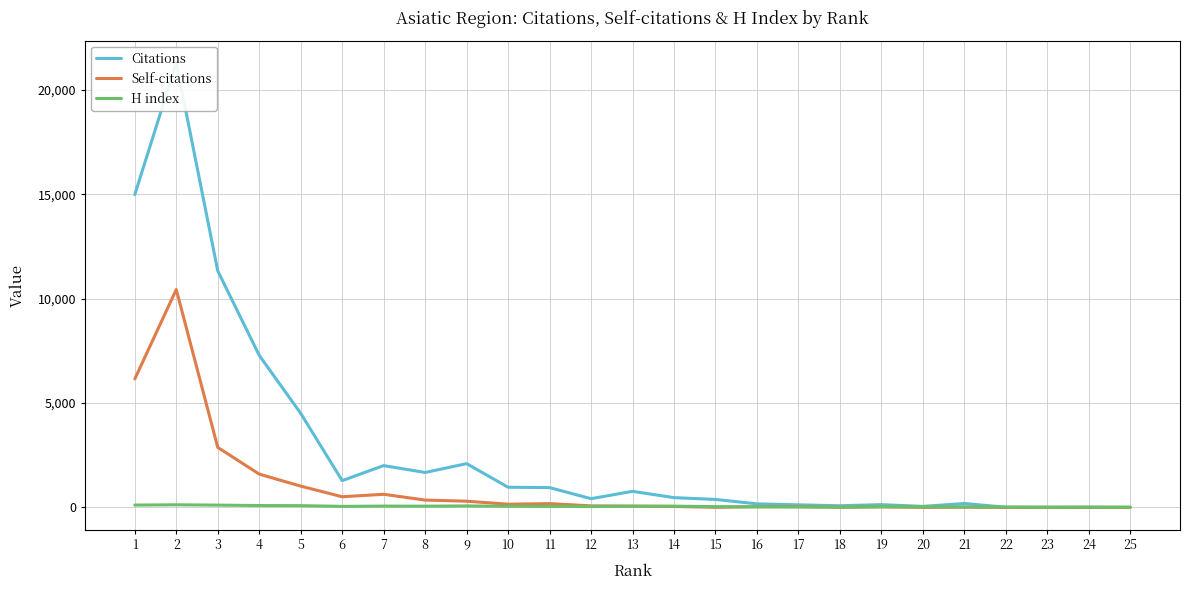

What are all the series names shown in the legend?

Citations, Self-citations, H index